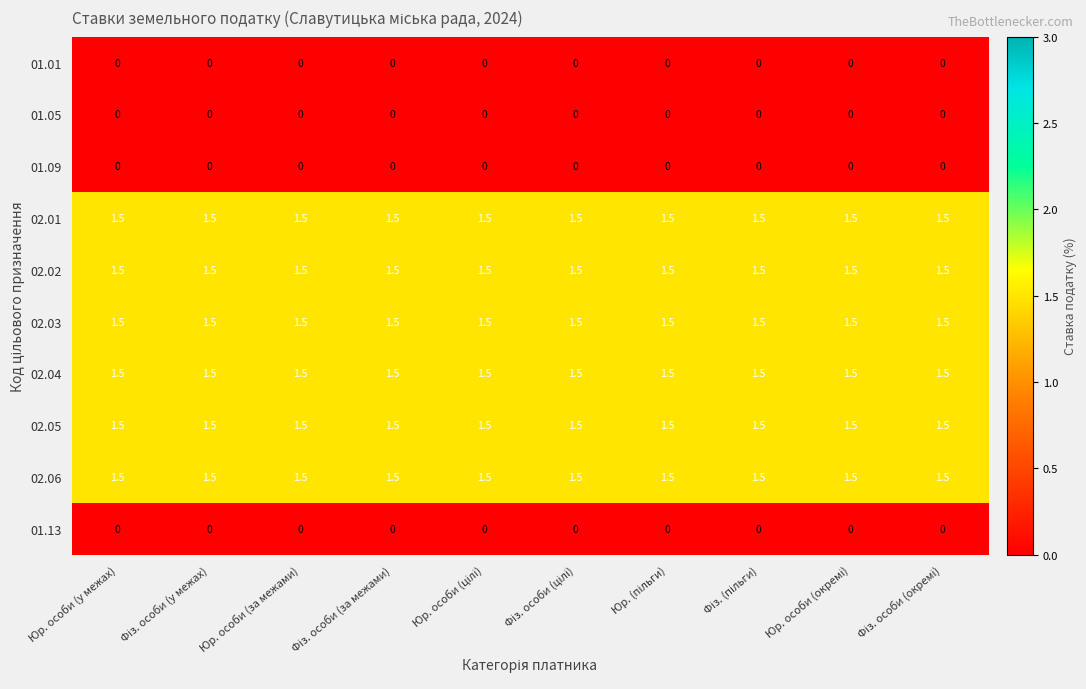

At how many categories does at least one series exceed 0?

10